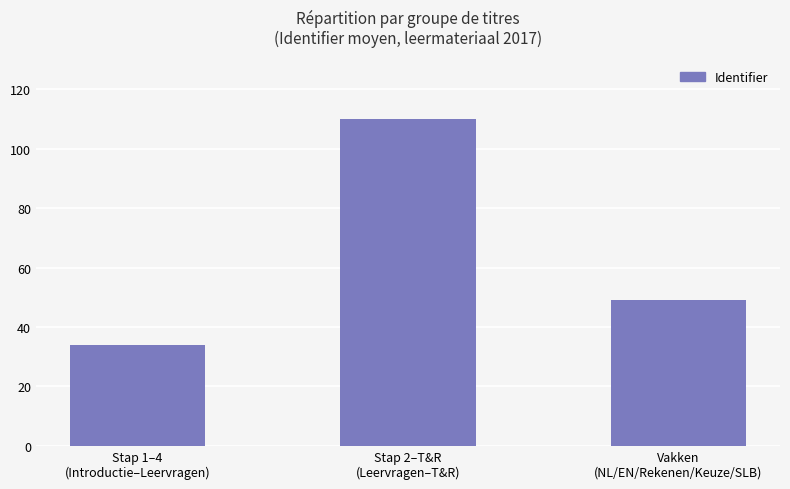

Count the number of data series in this chart.

1